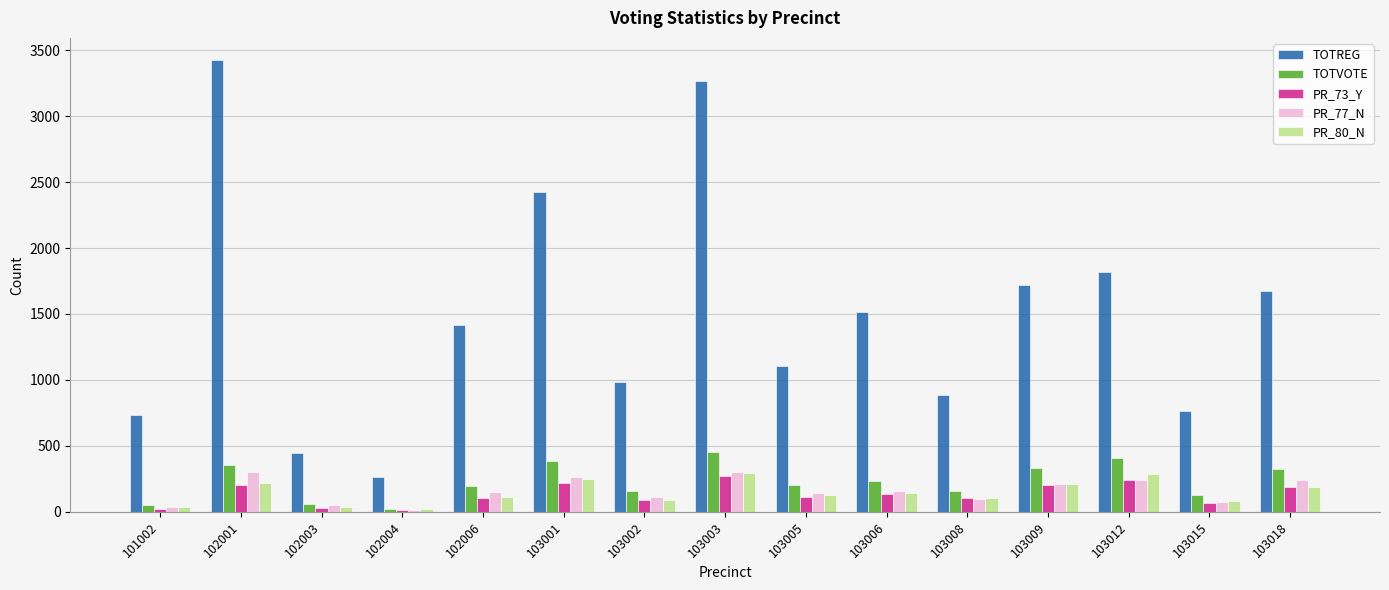

What are all the series names shown in the legend?

TOTREG, TOTVOTE, PR_73_Y, PR_77_N, PR_80_N